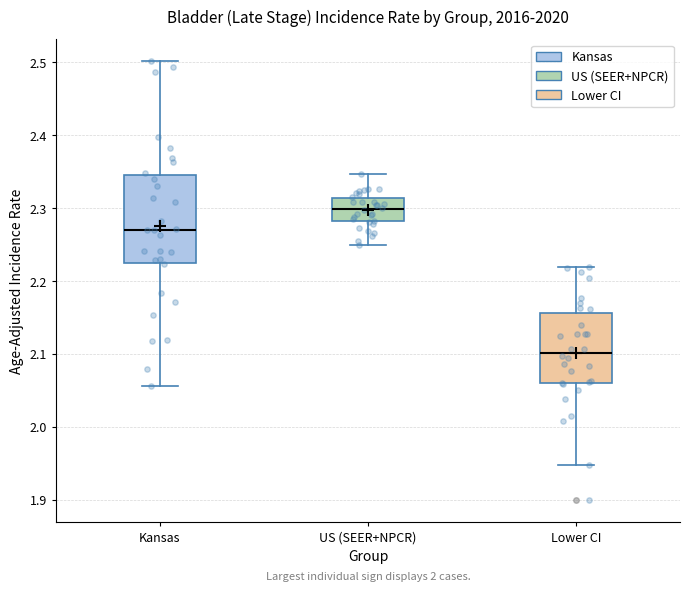

Where does the upper whisker of the box for Kansas end on the y-axis? The values are not printed on the chart, so give them approximately, as read against the axis.

2.50